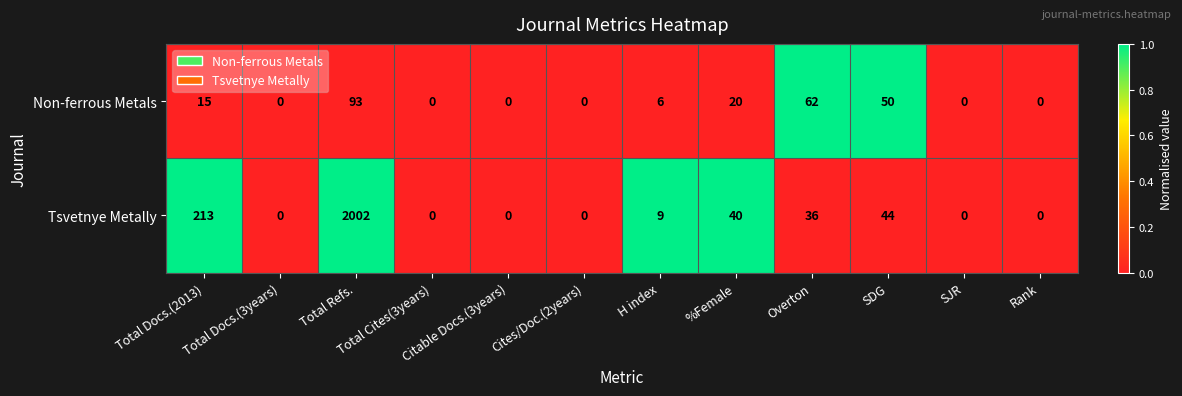

Which category has the highest value in the Tsvetnye Metally series?

Total Refs.